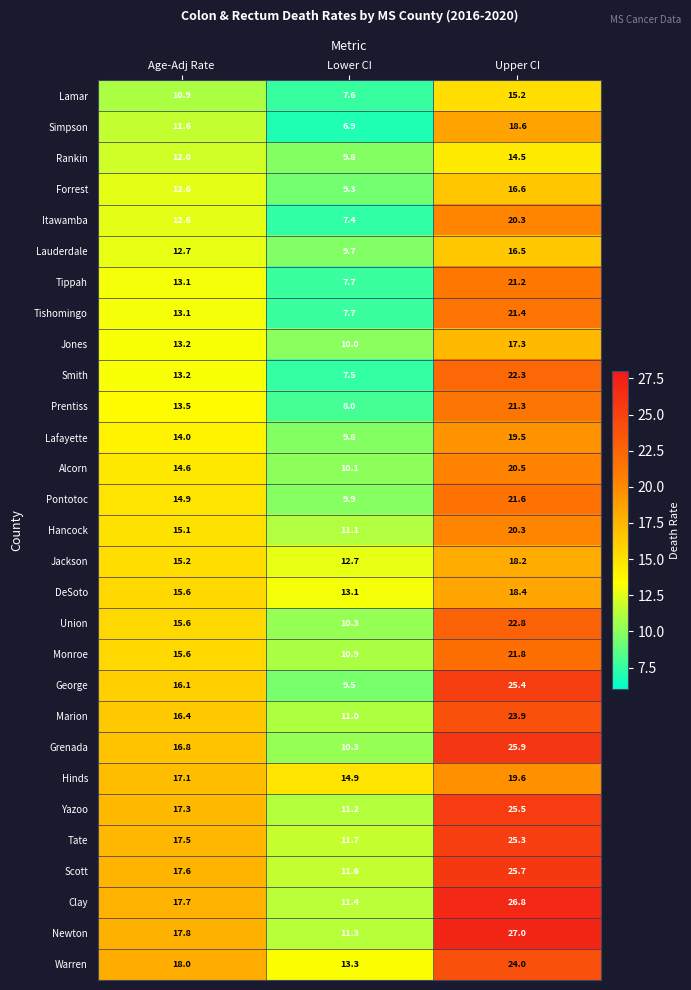

What is the average value of the Hancock series?

15.5